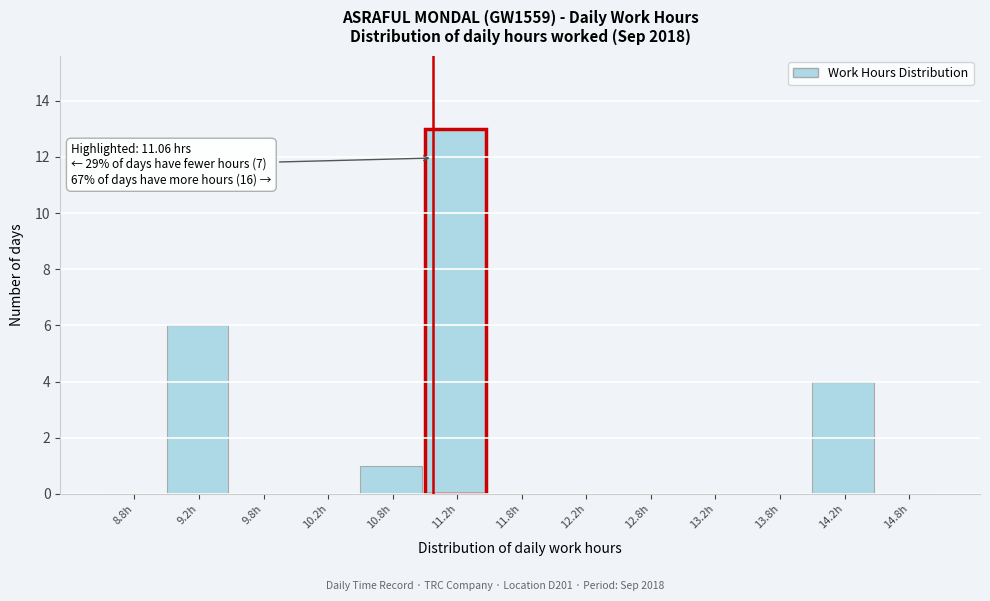

Over which range of the x-axis is the bar tallest?

11.0 to 11.5